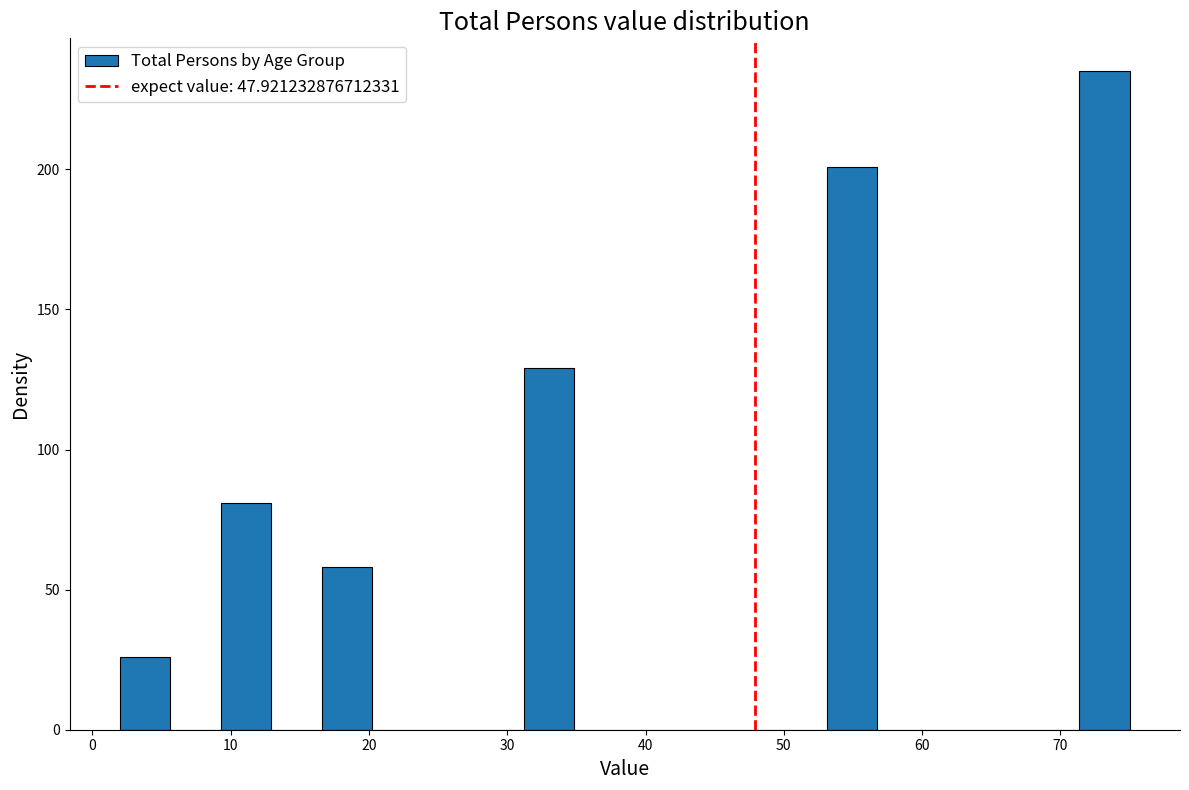

Read against the x-axis, roughly where is the centre of the tallest bar?

73